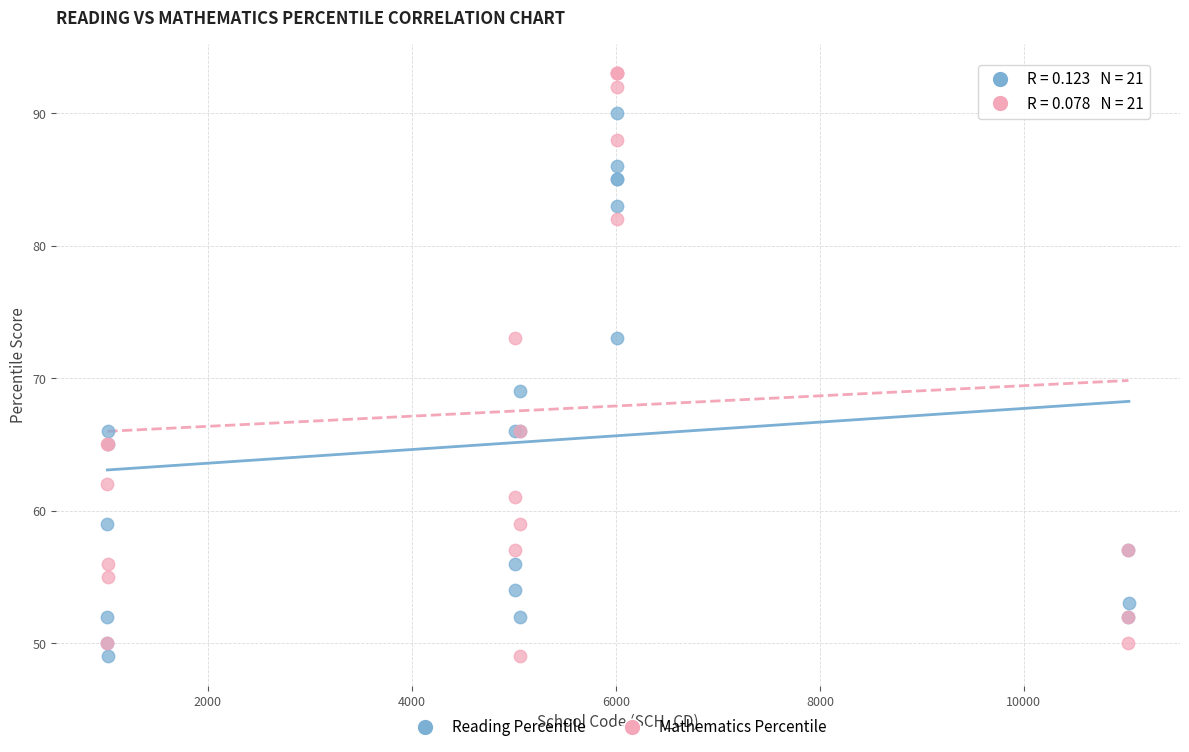

Which series has the largest Y range (max minus min)?

Mathematics Percentile